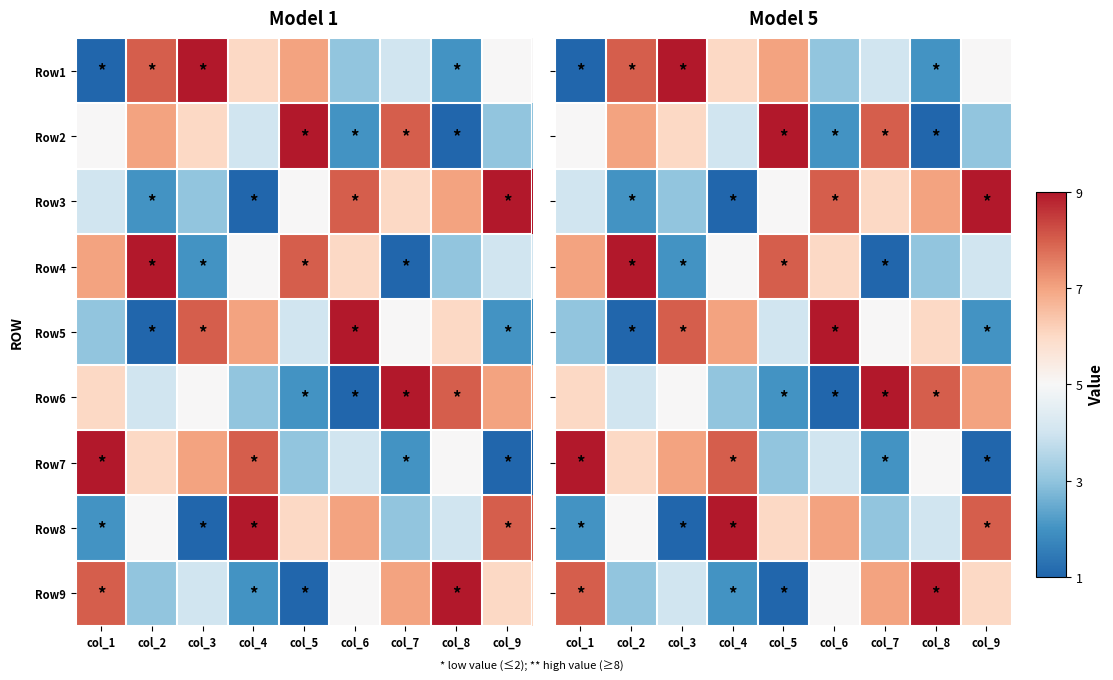

At which label does Row8 first exceed 5?

col_4